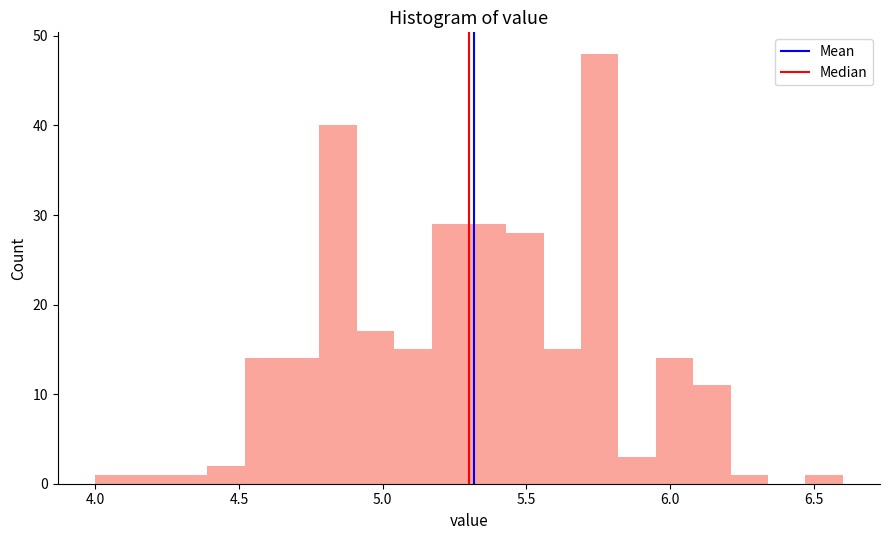

Read against the x-axis, roughly where is the centre of the tallest bar?

5.75